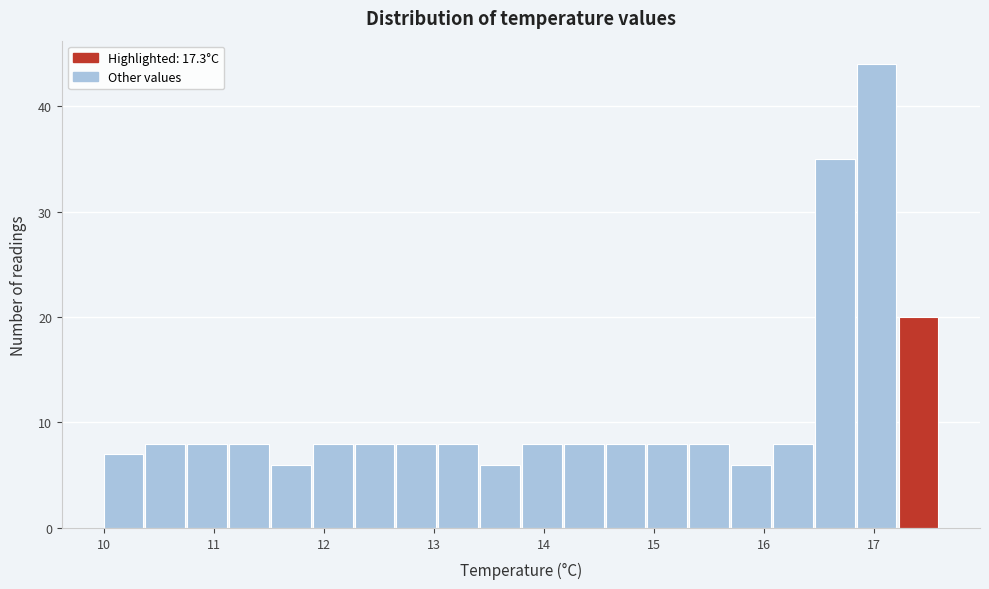

Read against the x-axis, roughly where is the centre of the tallest bar?

17.0